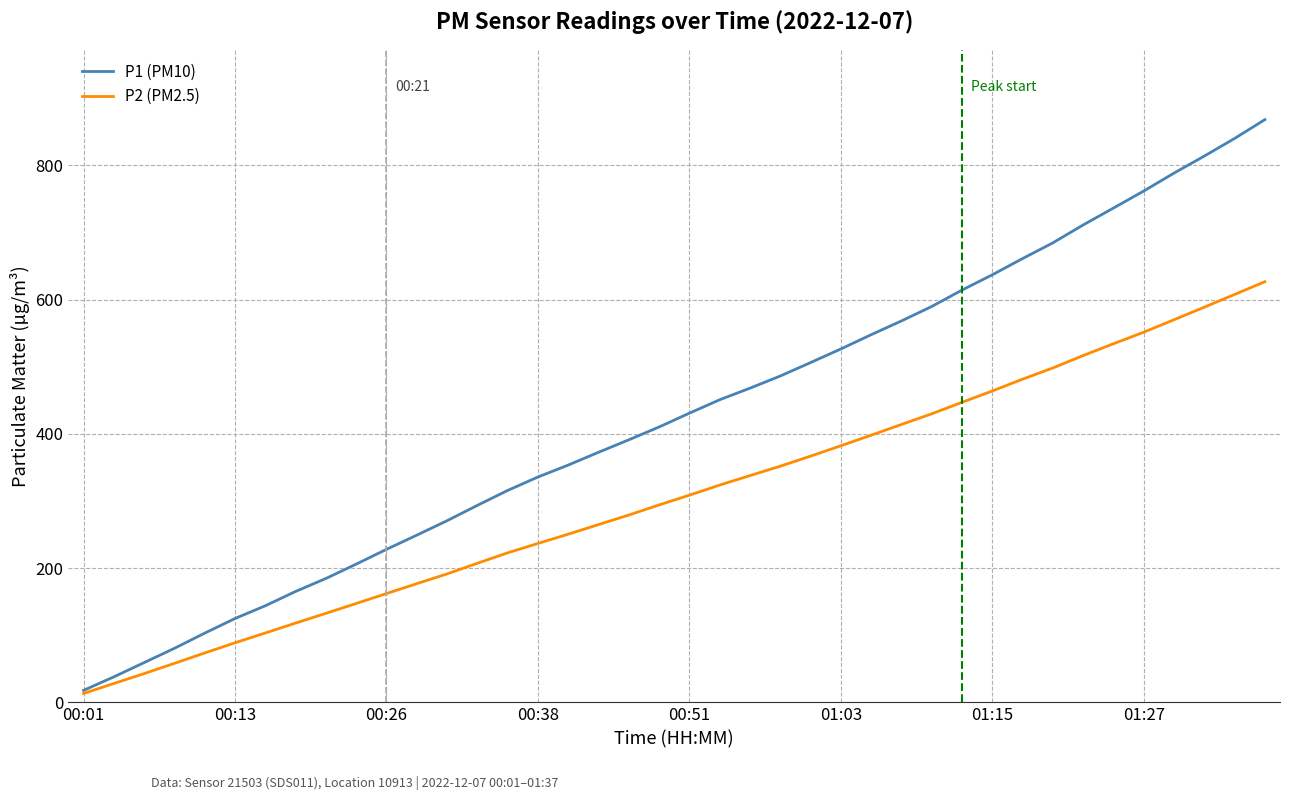

Which series has the largest range (max minus min)?

P1 (PM10)